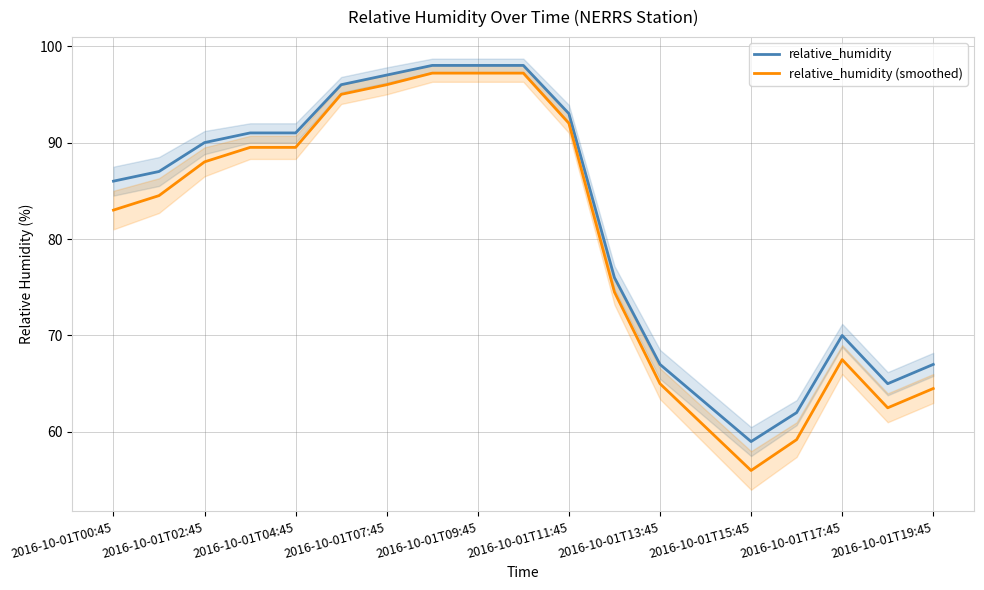

What is the maximum value for relative_humidity?

98.0